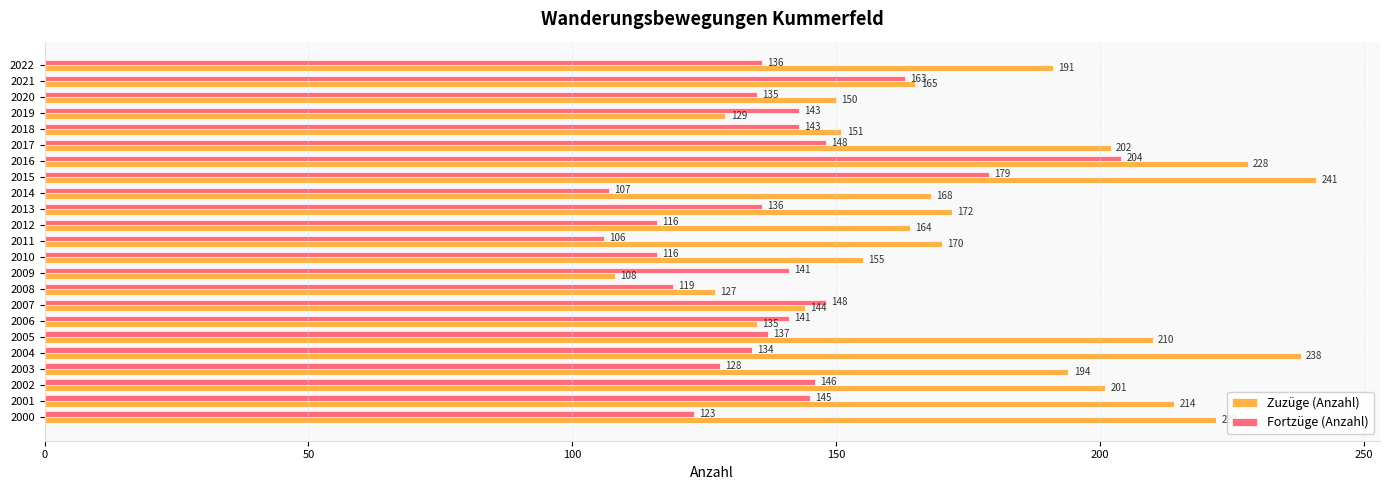

List the labels in order of Zuzüge (Anzahl) value, largest first.

2015, 2004, 2016, 2000, 2001, 2005, 2017, 2002, 2003, 2022, 2013, 2011, 2014, 2021, 2012, 2010, 2018, 2020, 2007, 2006, 2019, 2008, 2009